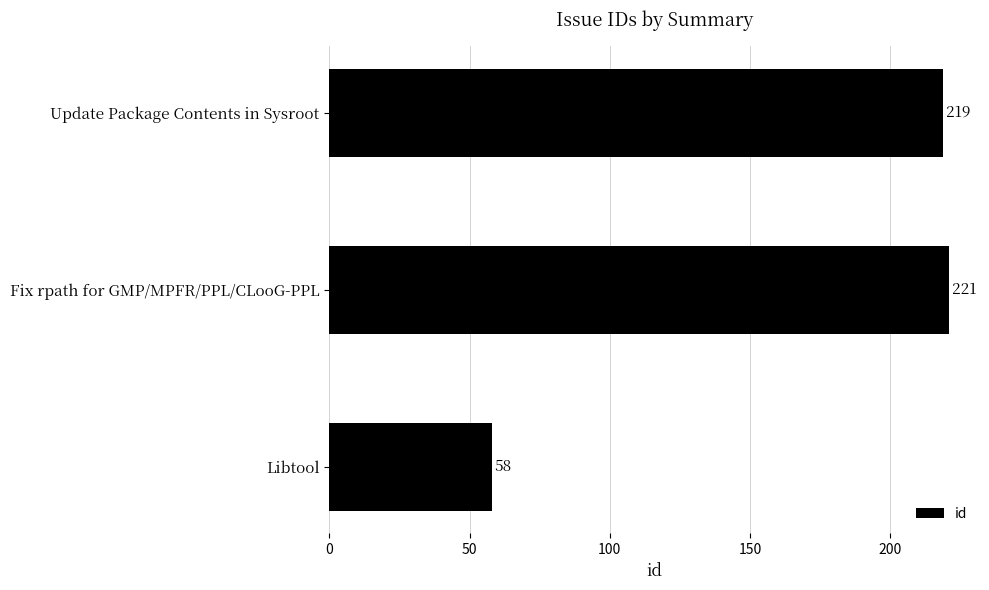

How many values are below 219?

1